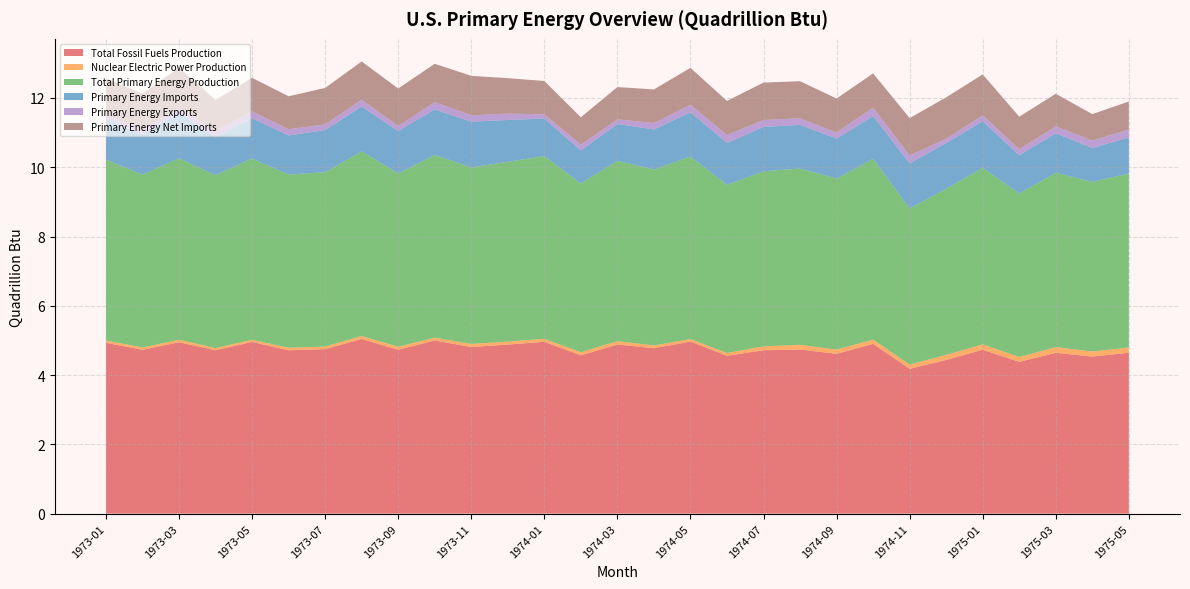

Reading left to right, extract all data points from this chart.

Total Fossil Fuels Production: 4.9	4.7	4.9	4.7	5.0	4.7	4.7	5.0	4.7	5.0	4.8	4.9	5.0	4.6	4.9	4.8	5.0	4.6	4.7	4.7	4.6	4.9	4.2	4.4	4.7	4.4	4.6	4.5	4.6
Nuclear Electric Power Production: 0.1	0.1	0.1	0.1	0.1	0.1	0.1	0.1	0.1	0.1	0.1	0.1	0.1	0.1	0.1	0.1	0.1	0.1	0.1	0.1	0.1	0.1	0.1	0.1	0.2	0.1	0.2	0.1	0.2
Total Primary Energy Production: 5.2	5.0	5.2	5.0	5.2	5.0	5.0	5.3	5.0	5.3	5.1	5.2	5.3	4.9	5.2	5.1	5.3	4.9	5.1	5.1	4.9	5.2	4.5	4.8	5.1	4.7	5.0	4.9	5.0
Primary Energy Imports: 1.2	1.2	1.3	1.1	1.2	1.1	1.2	1.3	1.2	1.3	1.3	1.2	1.1	1.0	1.1	1.2	1.3	1.2	1.3	1.3	1.2	1.2	1.3	1.3	1.3	1.1	1.1	1.0	1.0
Primary Energy Exports: 0.1	0.1	0.1	0.2	0.2	0.2	0.2	0.2	0.1	0.2	0.2	0.2	0.1	0.2	0.1	0.2	0.2	0.2	0.2	0.2	0.2	0.2	0.2	0.1	0.2	0.2	0.2	0.2	0.2
Primary Energy Net Imports: 1.0	1.0	1.2	0.9	1.0	1.0	1.1	1.1	1.1	1.1	1.1	1.0	1.0	0.8	0.9	1.0	1.1	1.0	1.1	1.1	1.0	1.0	1.1	1.2	1.2	0.9	0.9	0.8	0.8